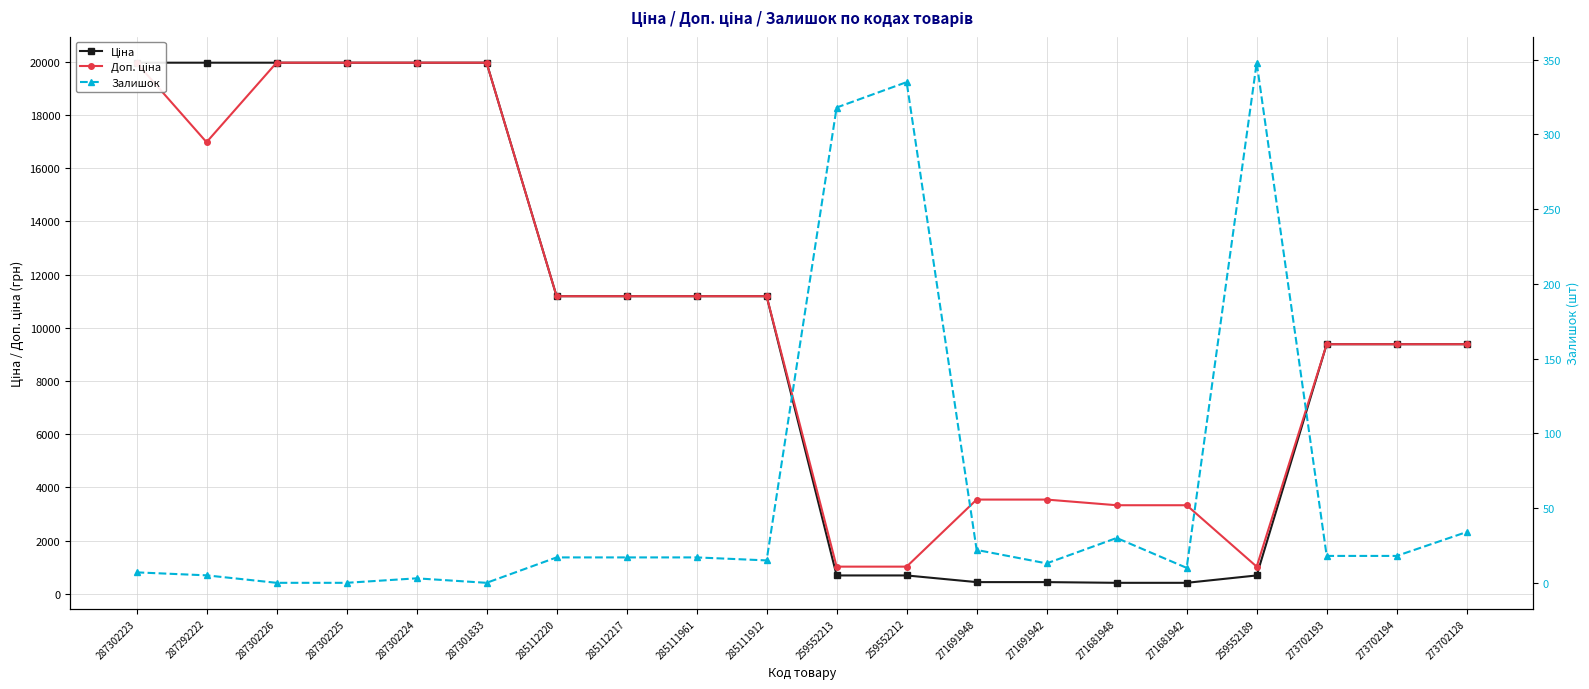

Which category has the lowest value in the Ціна series?

271681948